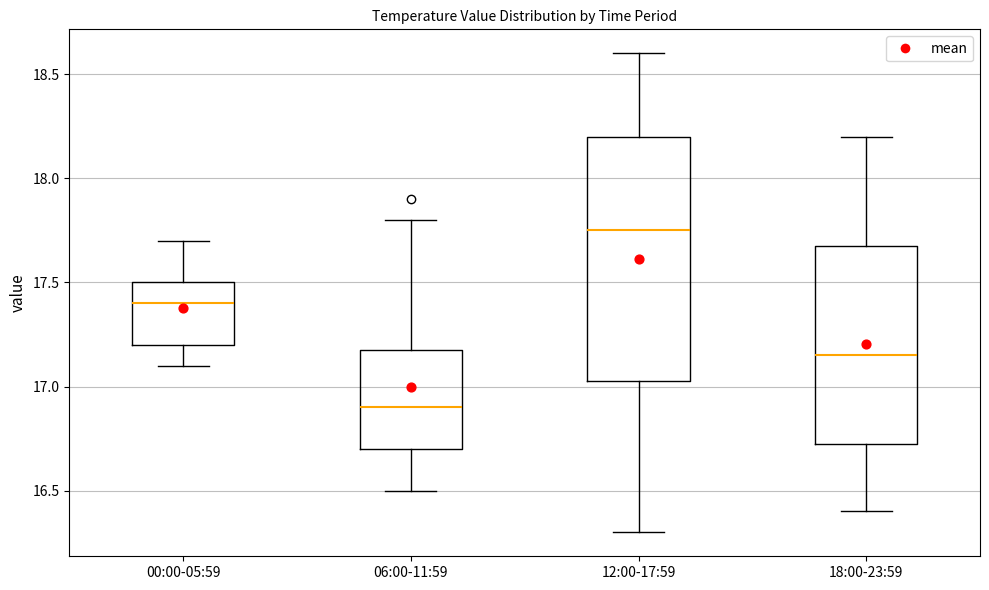

Which box has the lowest median line?

06:00-11:59